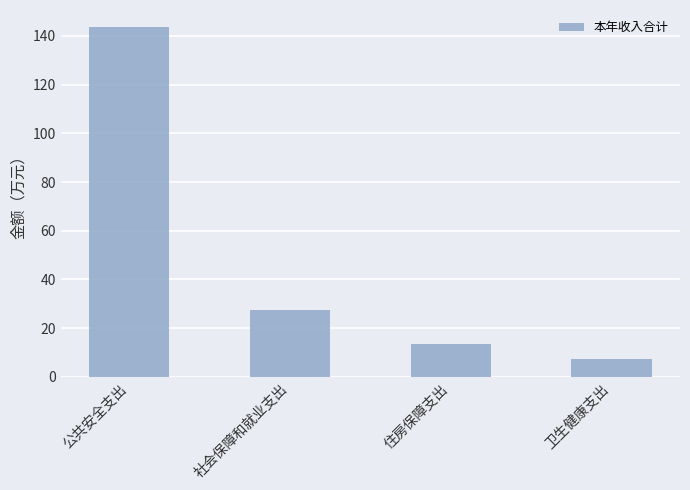

What is the minimum value shown in the chart?

7.4